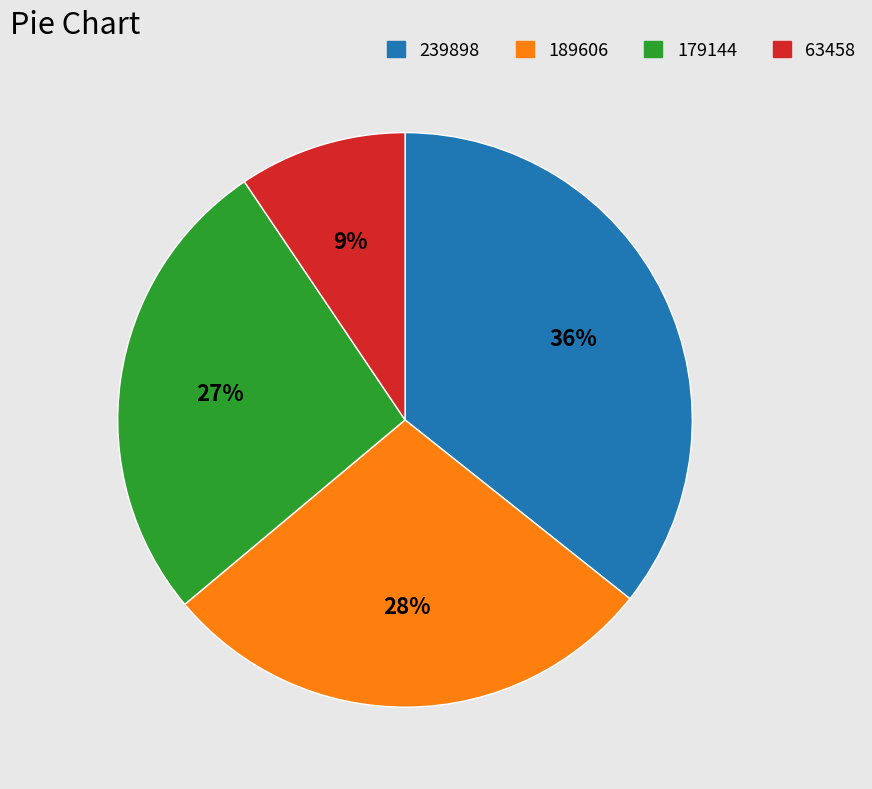

Is it true that 189606 is 34% of the pie?

False